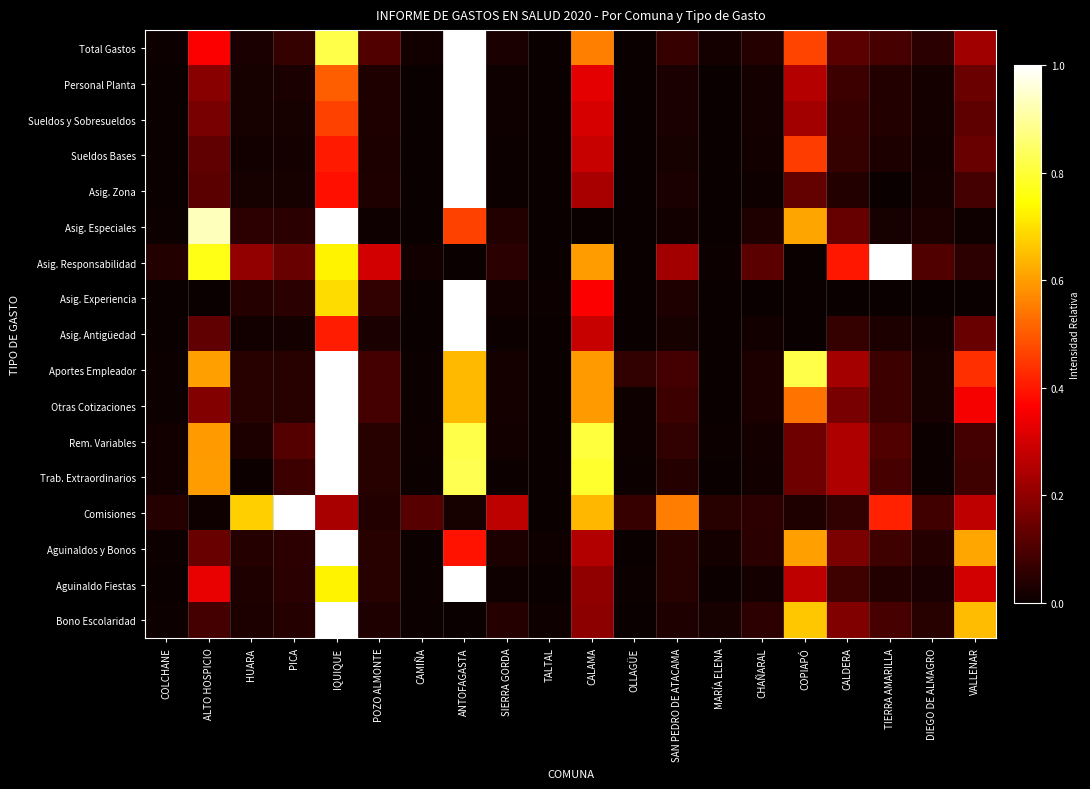

What is the total value across all series at SIERRA GORDA?

0.6